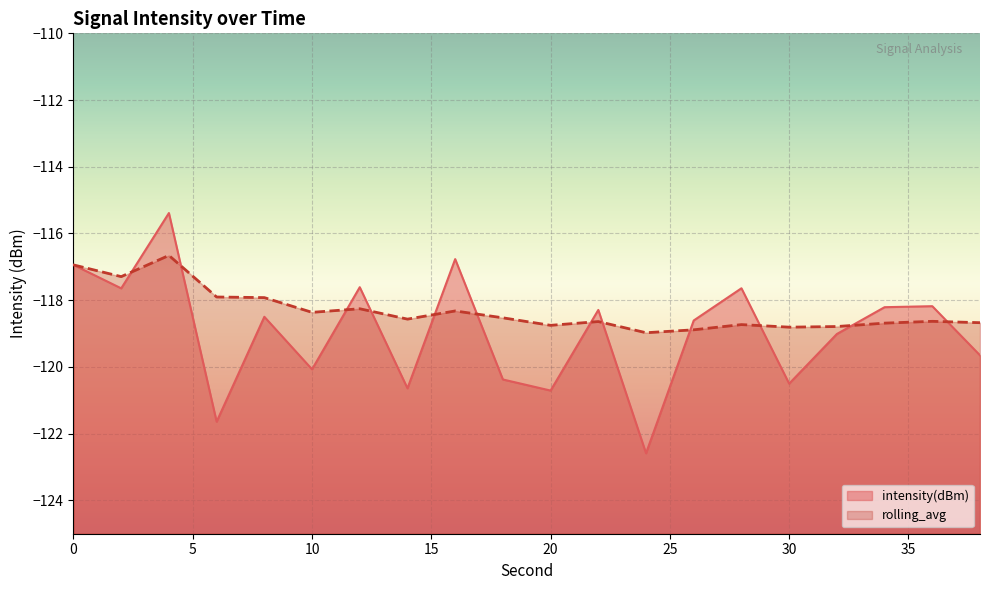

At which category is the sum across all series the highest?

4